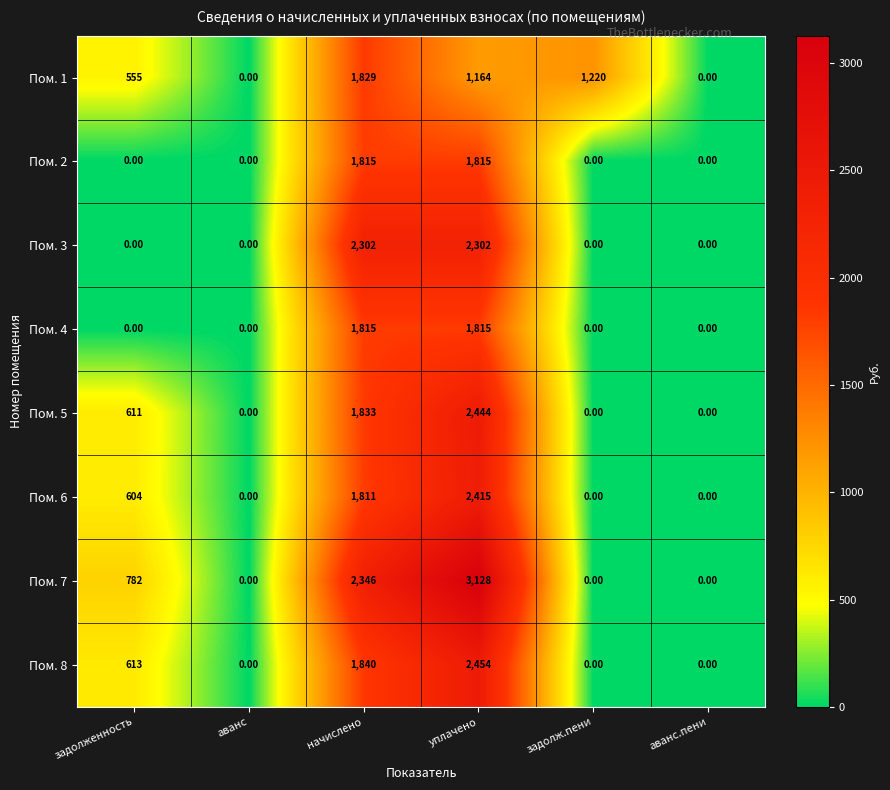

Between аванс and уплачено, which series saw the biggest shift?

Пом. 7